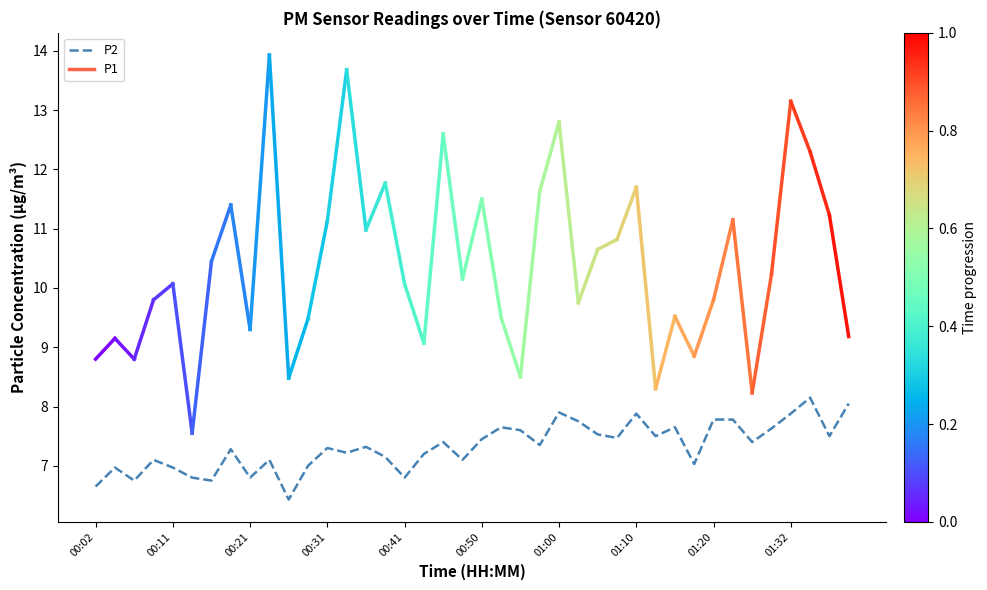

What is the minimum value shown in the chart?

6.4